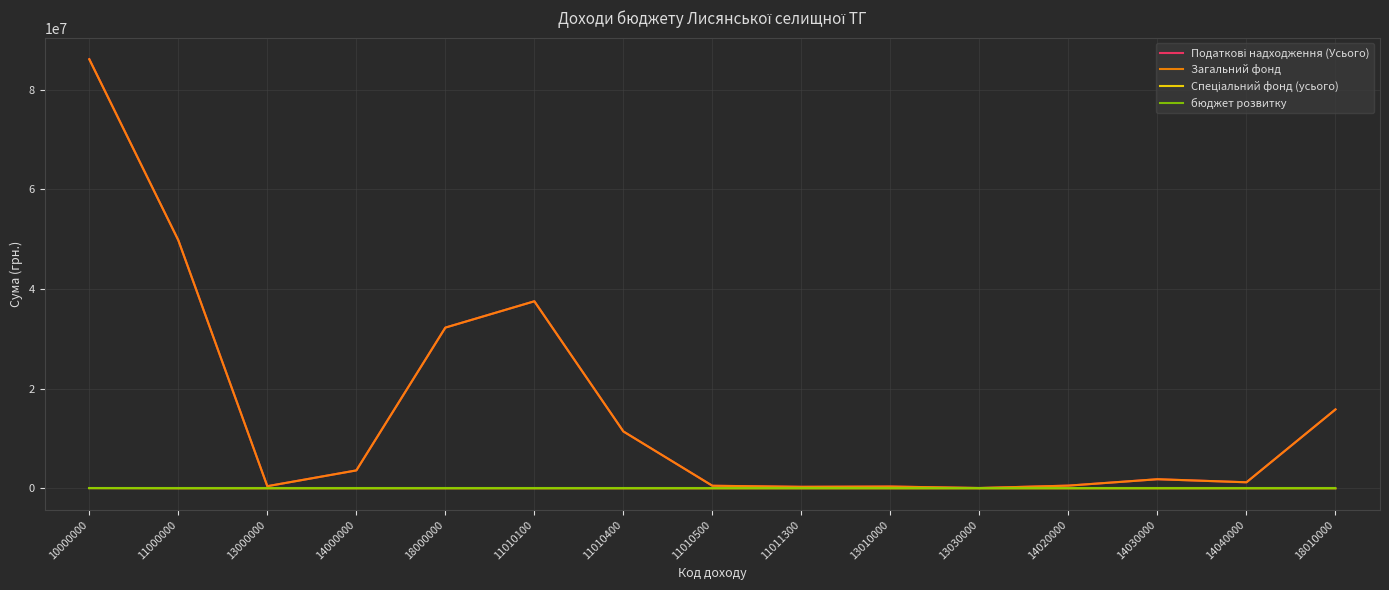

What is the spread (max minus min) of values at 18000000?

32251778